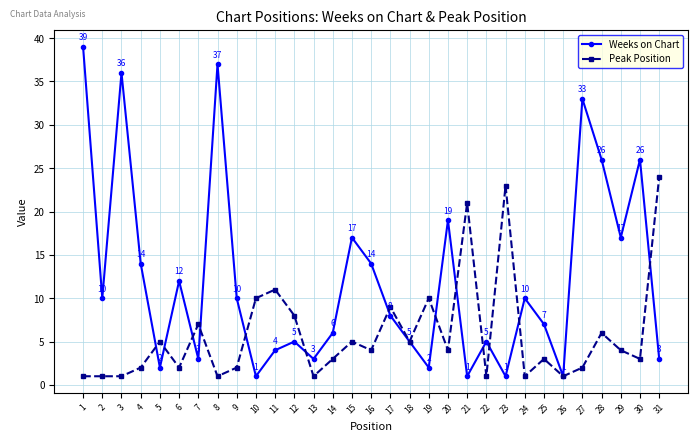

What is the sum of all Peak Position values?

181